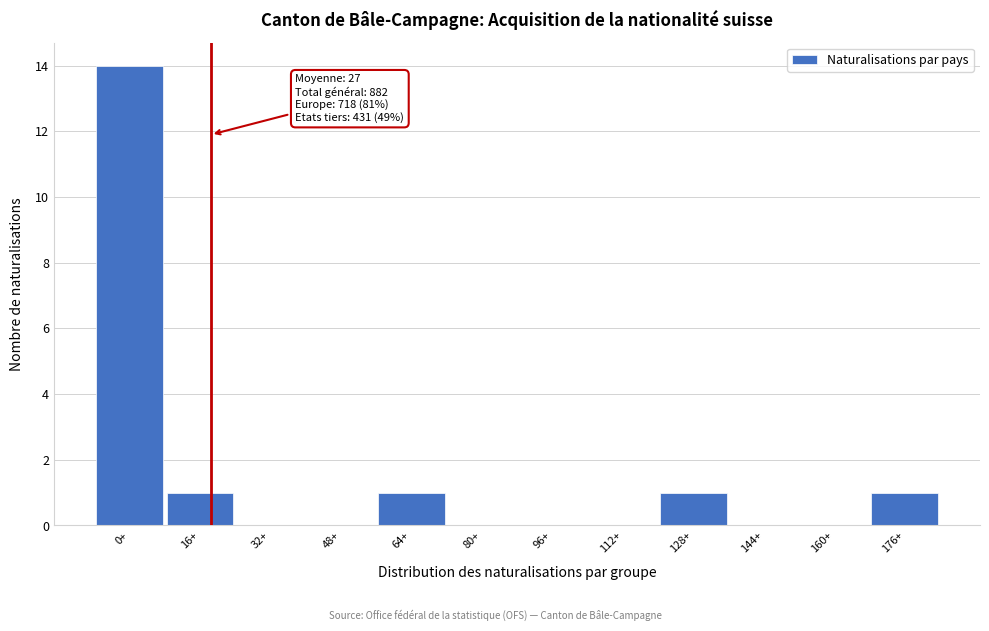

Reading right to left, what are all the values shown in this chart?

176+=1	160+=0	144+=0	128+=1	112+=0	96+=0	80+=0	64+=1	48+=0	32+=0	16+=1	0+=14